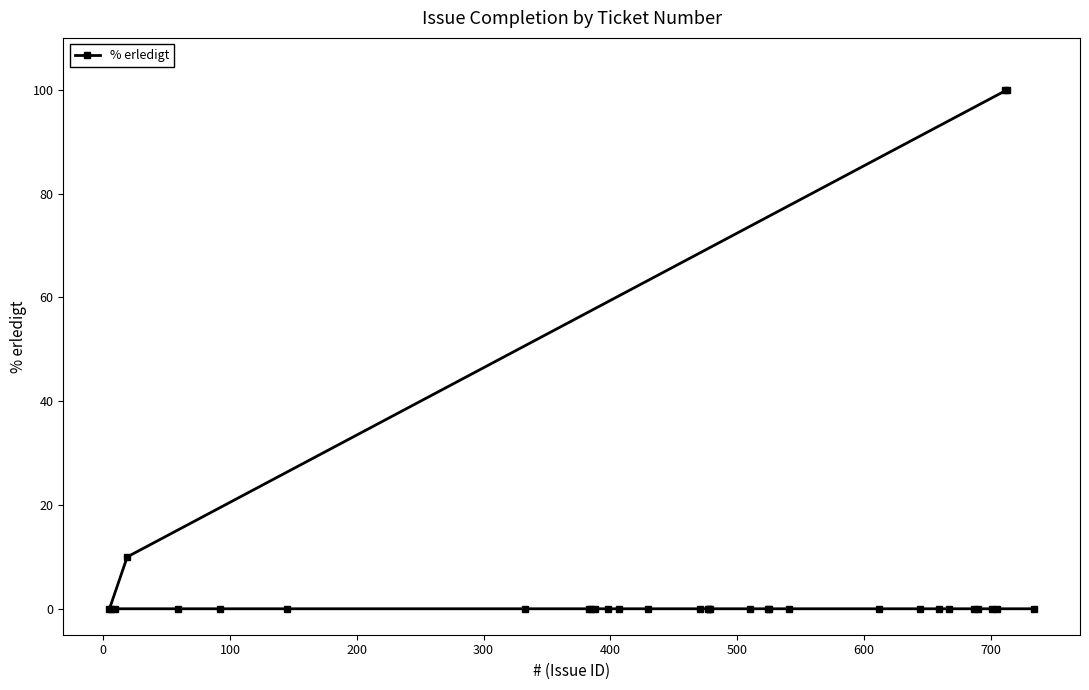

How many series are shown in this chart?

1